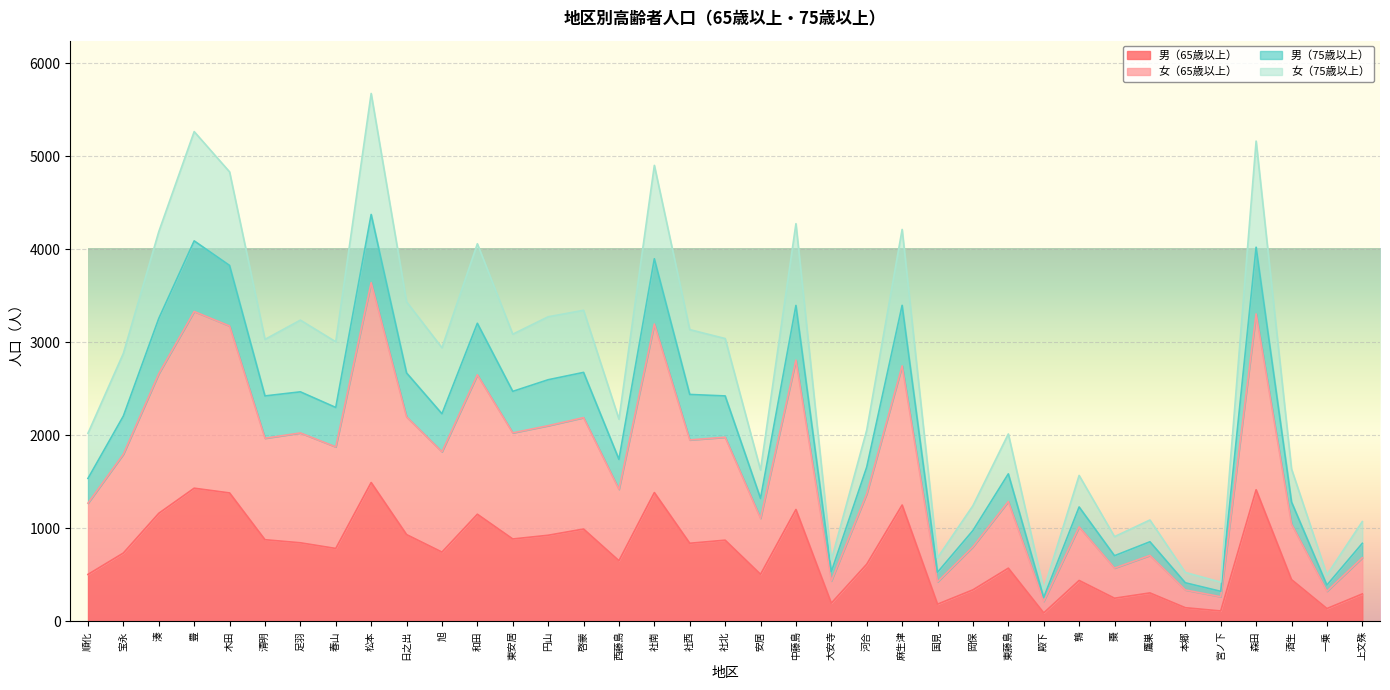

Between 啓蒙 and 酒生, which series saw the biggest shift?

女（65歳以上）